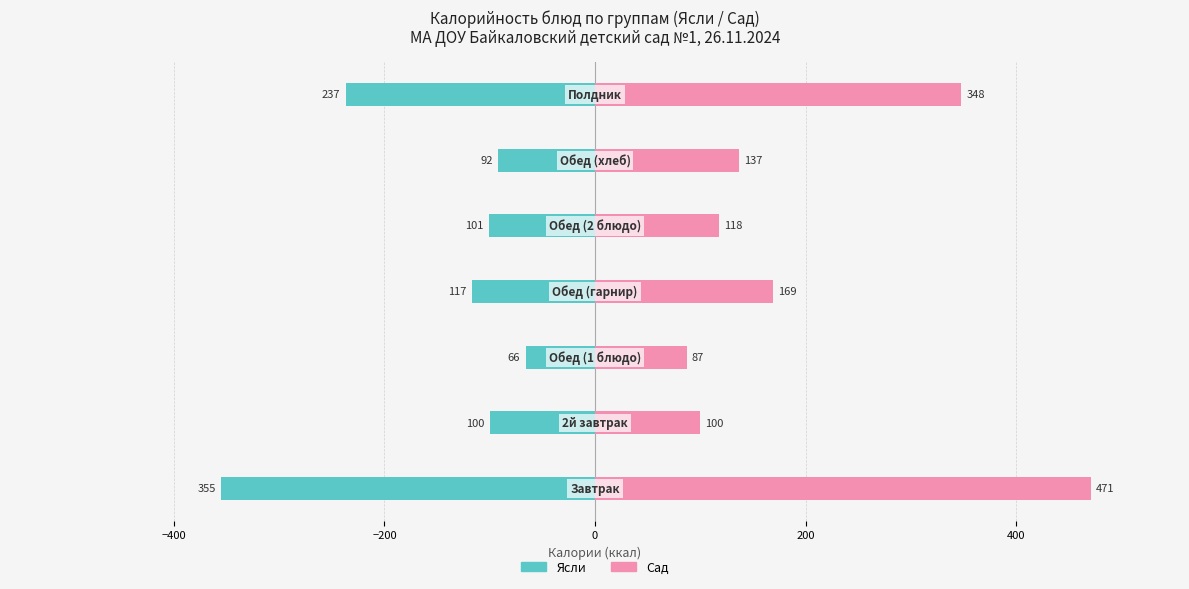

Is it true that Сад equals 39.6 at −200?

False